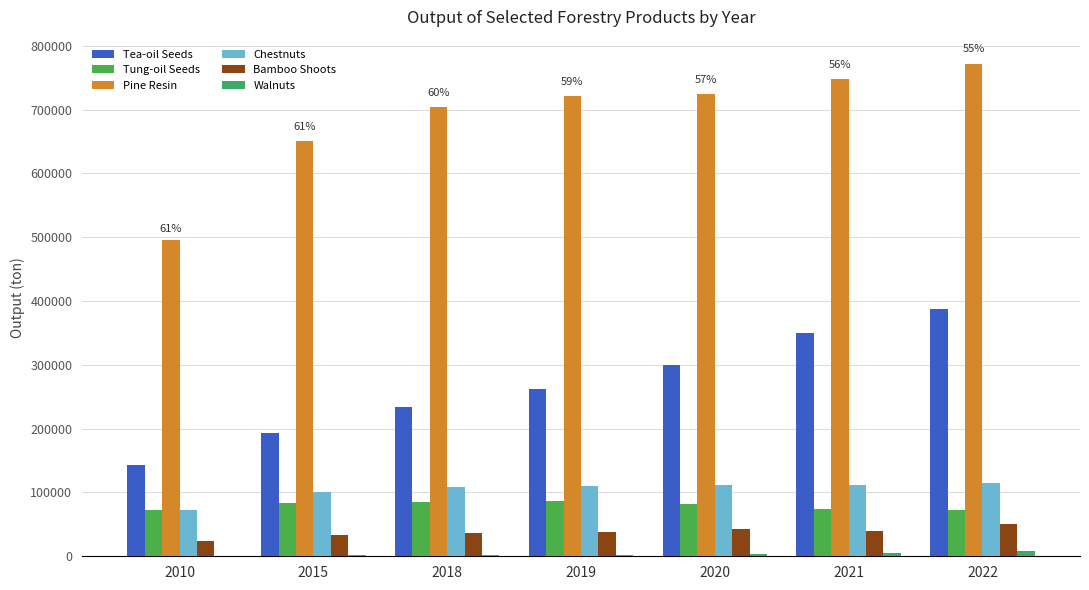

What is the difference between the highest and lowest values at 2021?

742938.0